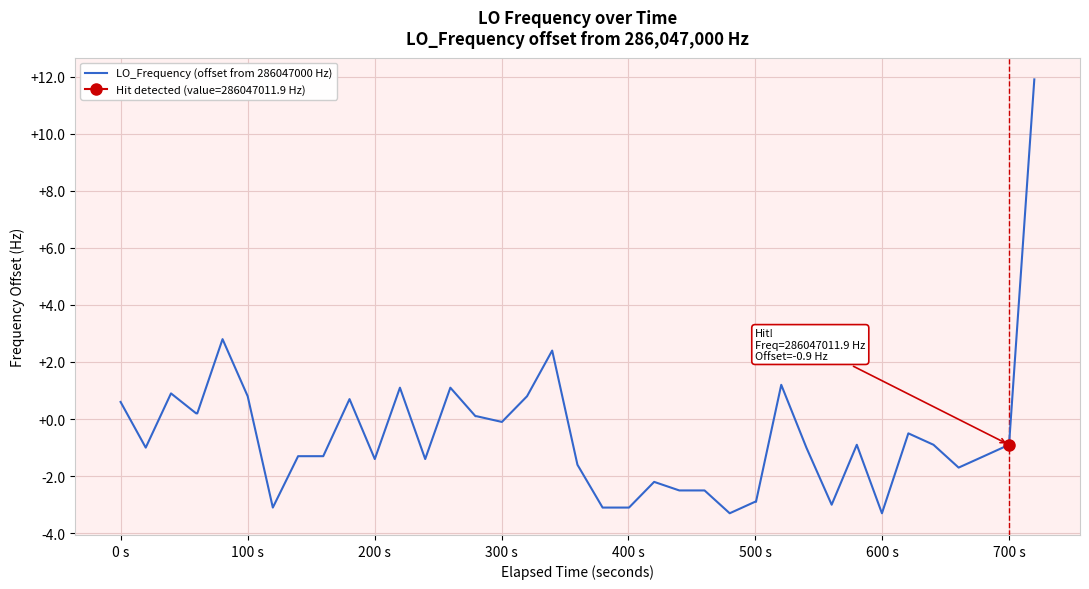

What is the difference between the maximum and second lowest values?

15.2